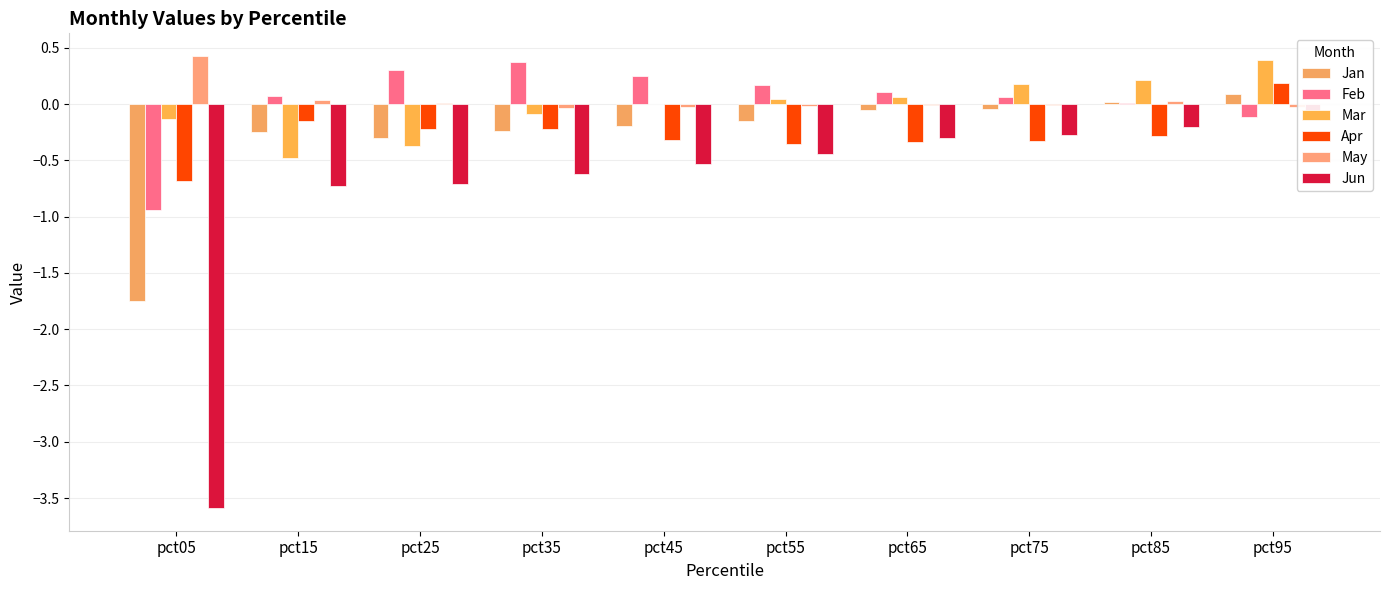

What is the approximate value of Mar at pct15?

-0.5